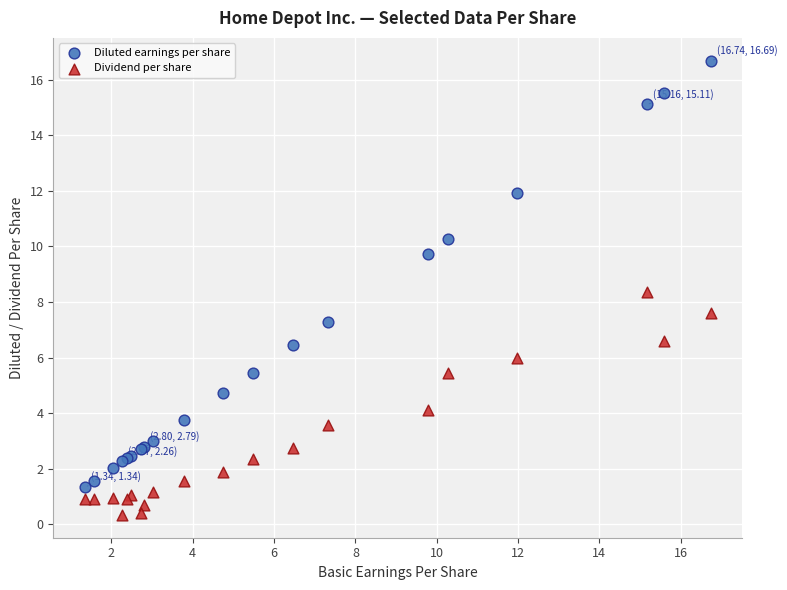

Which series reaches the maximum Y coordinate?

Diluted earnings per share